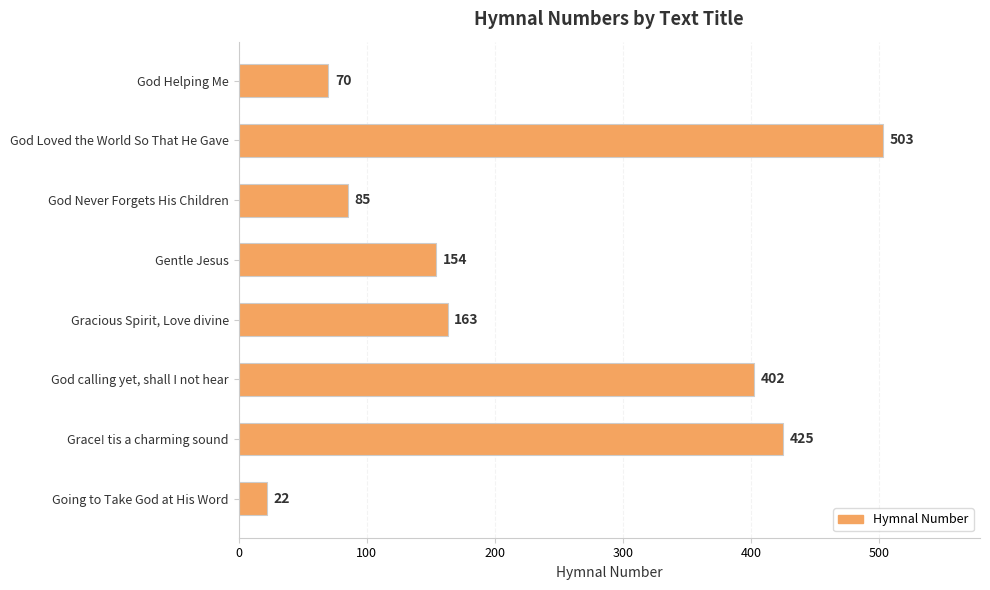

Approximately how many times larger is the value at Gentle Jesus compared to God Loved the World So That He Gave?

0.3